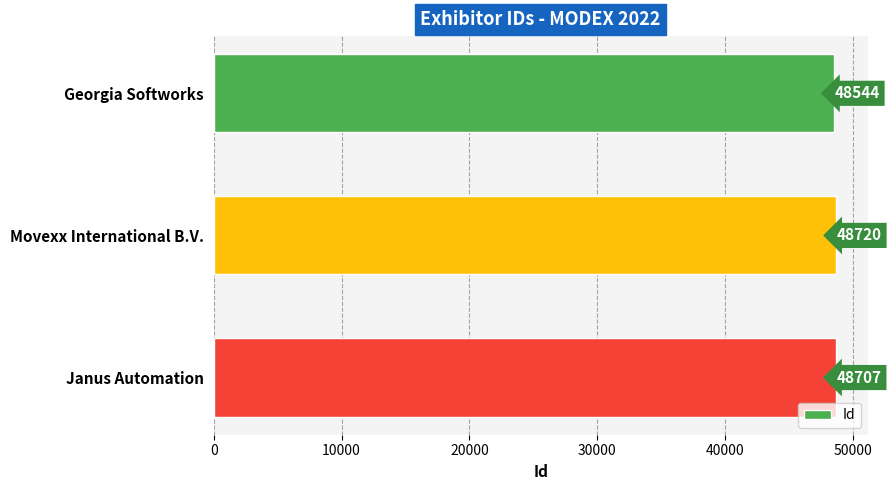

Are the bars grouped side by side (vs. stacked)?

No